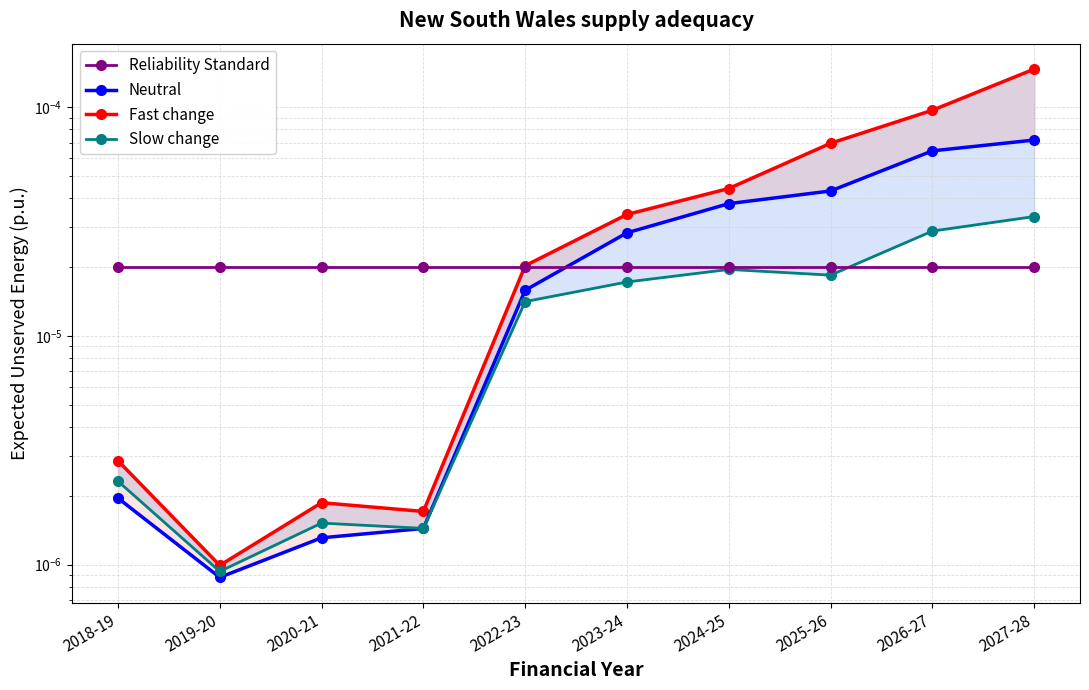

Rank the categories by Slow change value from highest to lowest.

2027-28, 2026-27, 2024-25, 2025-26, 2023-24, 2022-23, 2018-19, 2020-21, 2021-22, 2019-20